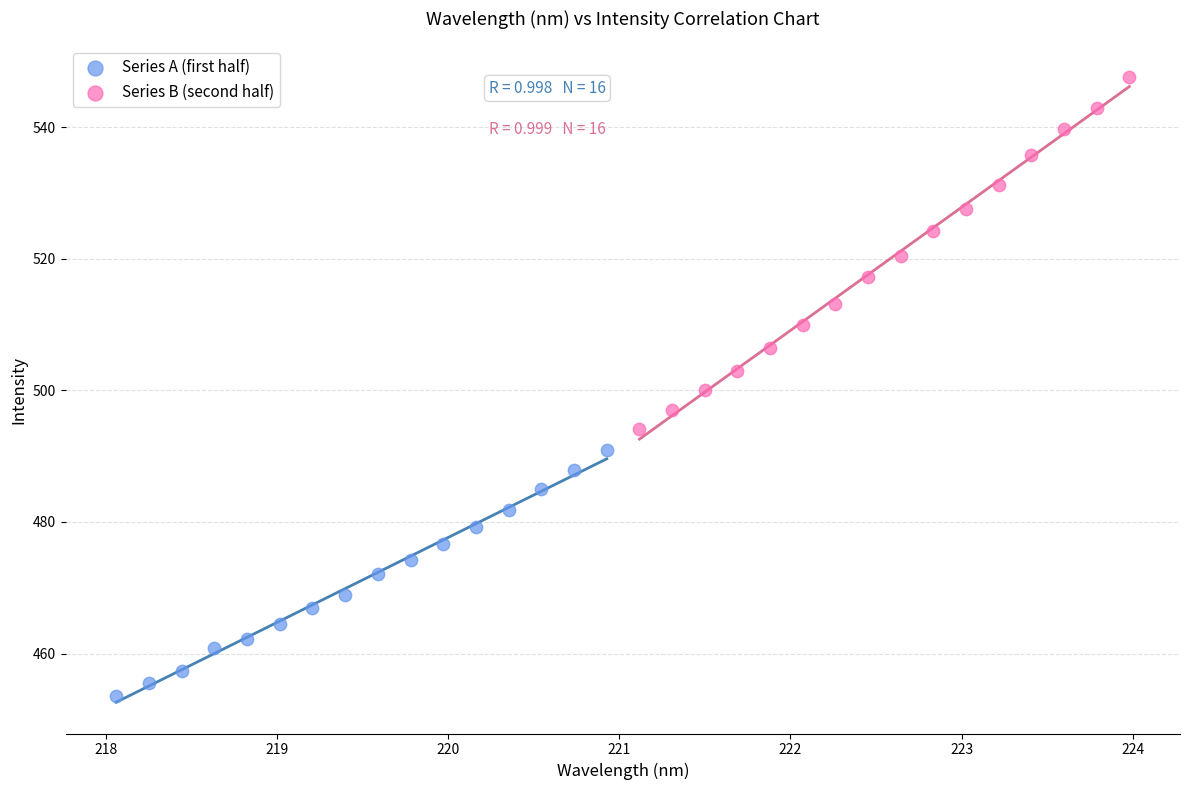

Which series contains the highest Y value?

Series B (second half)